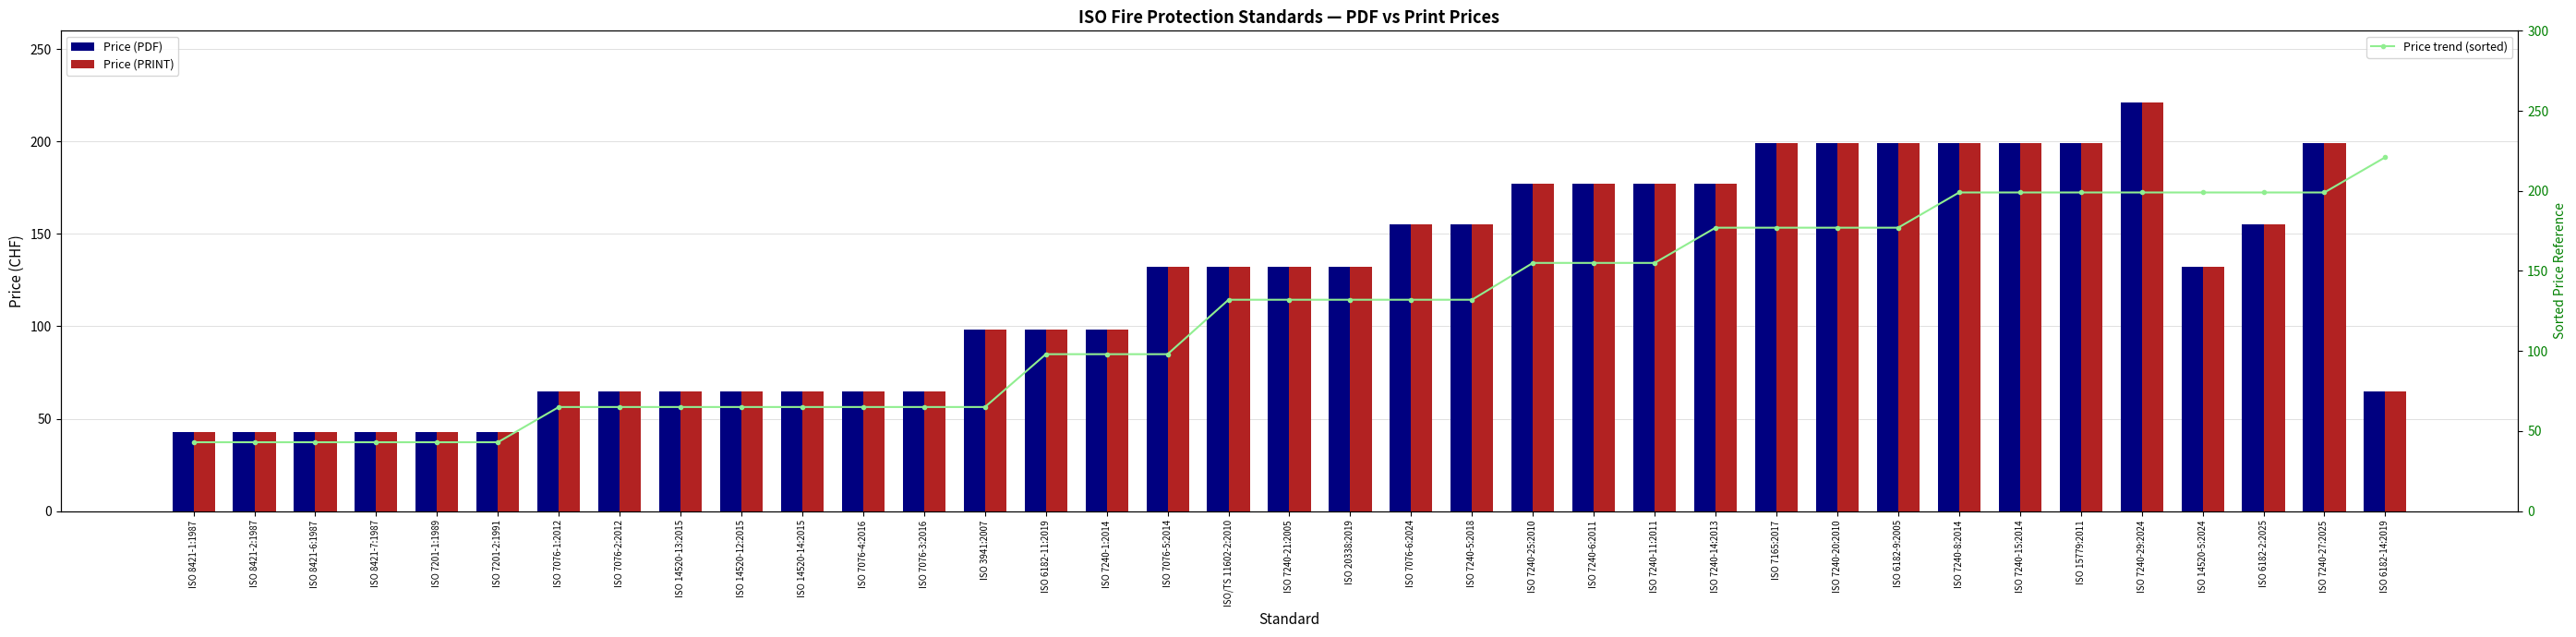

Which series has the largest total across all categories?

Price (PDF)